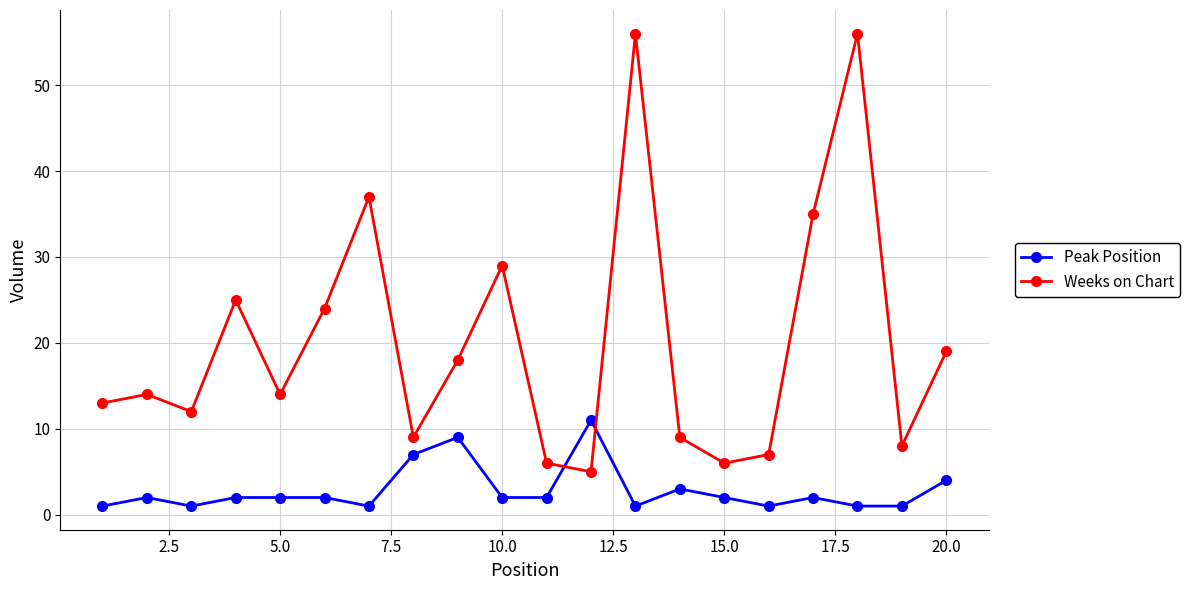

True or false: Peak Position has more than 2 interior local peaks.

True